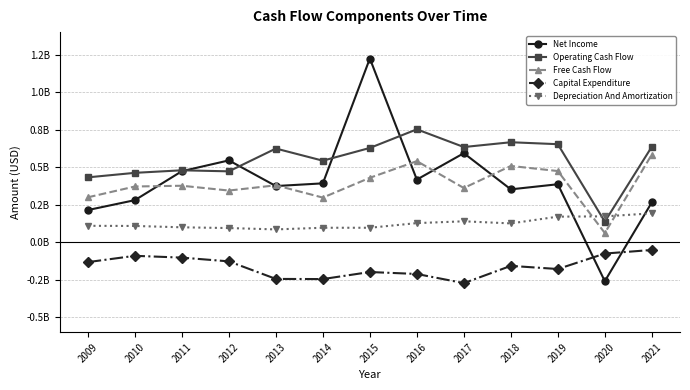

True or false: Operating Cash Flow has more than 2 interior local peaks.

True